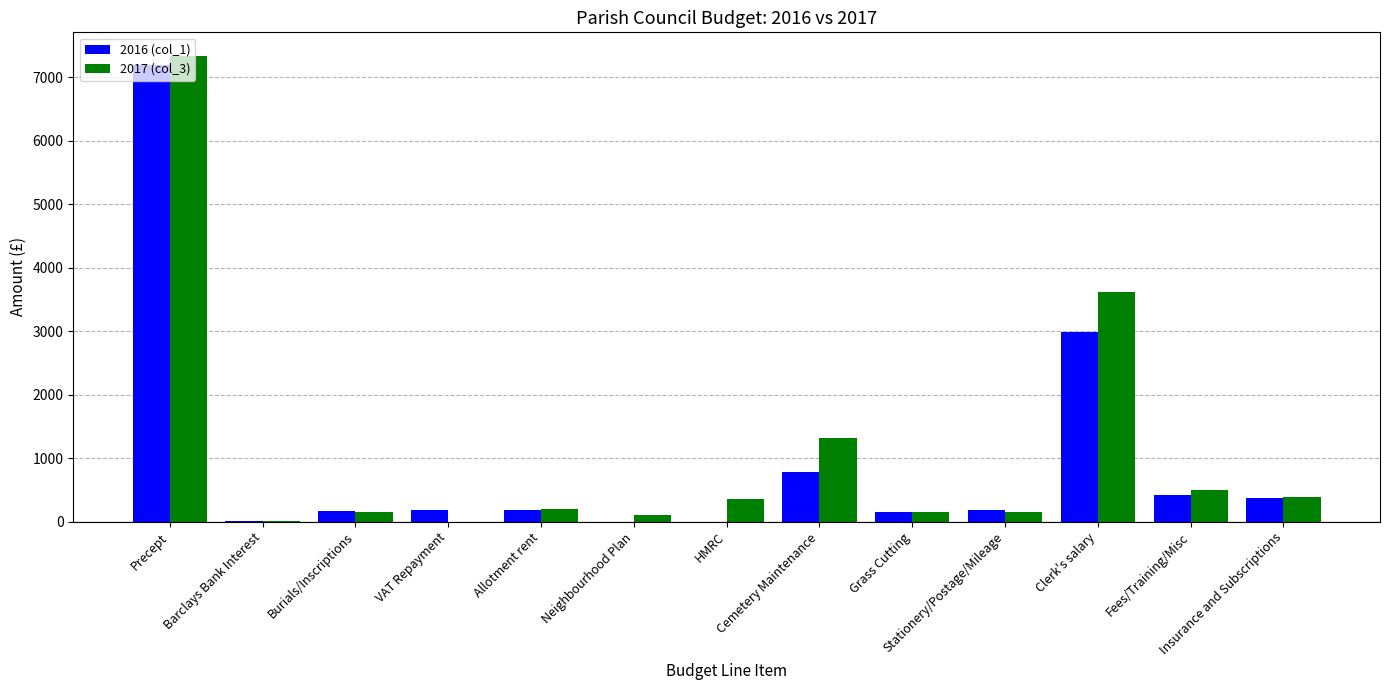

Which series has the largest total across all categories?

2017 (col_3)